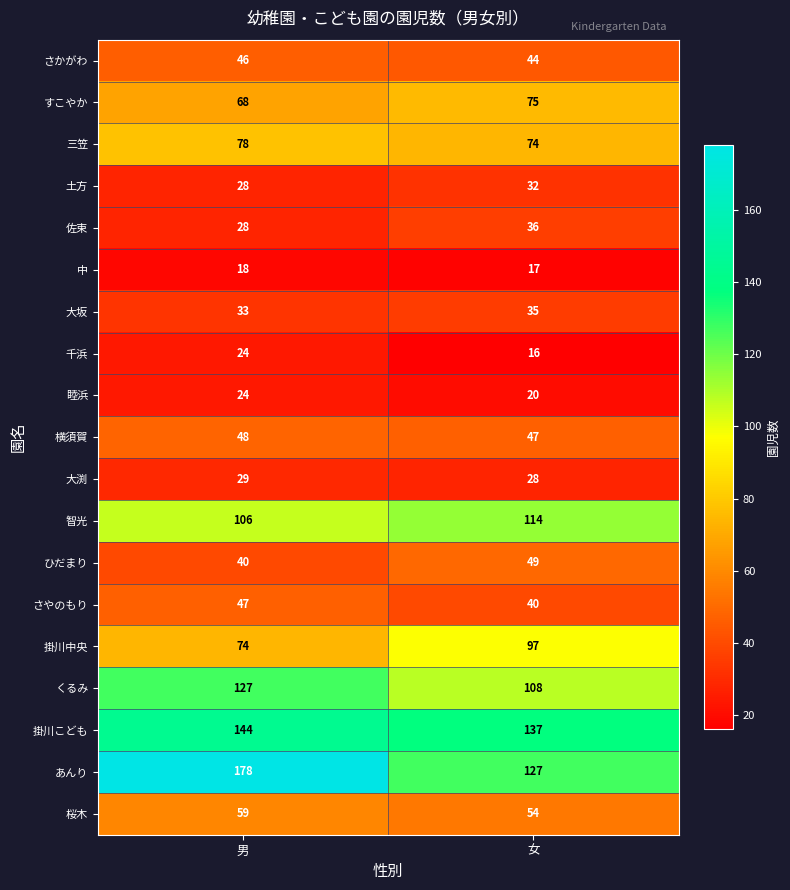

At 女, list the series in order from smallest to largest.

千浜, 中, 睦浜, 大渕, 土方, 大坂, 佐束, さやのもり, さかがわ, 横須賀, ひだまり, 桜木, 三笠, すこやか, 掛川中央, くるみ, 智光, あんり, 掛川こども